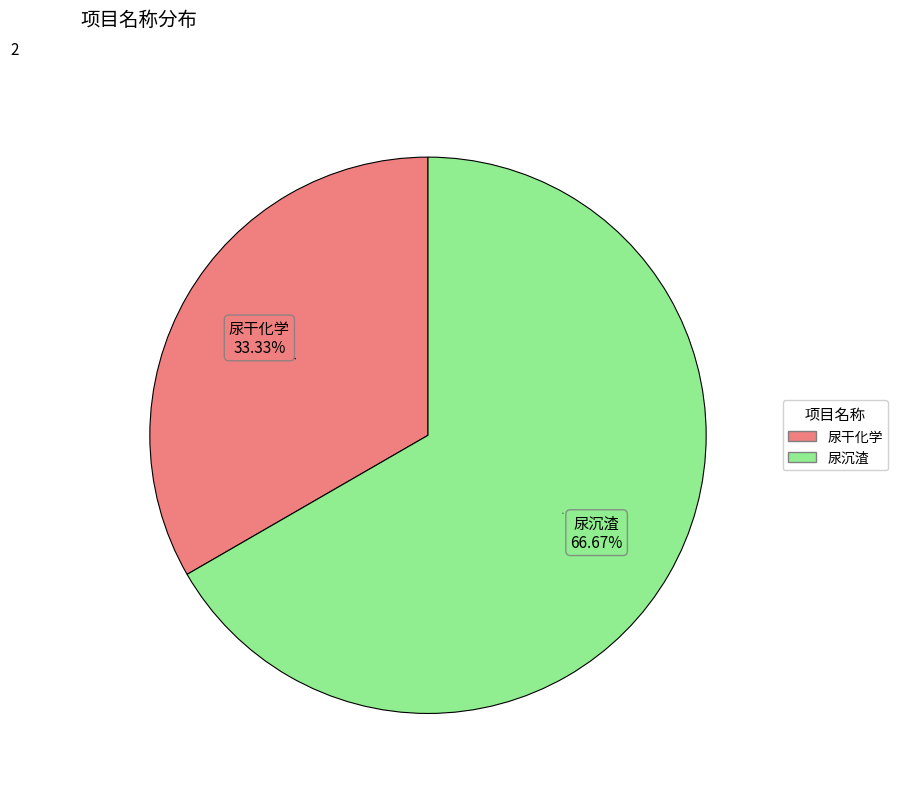

To the nearest percent, what is the average slice percentage?

50%